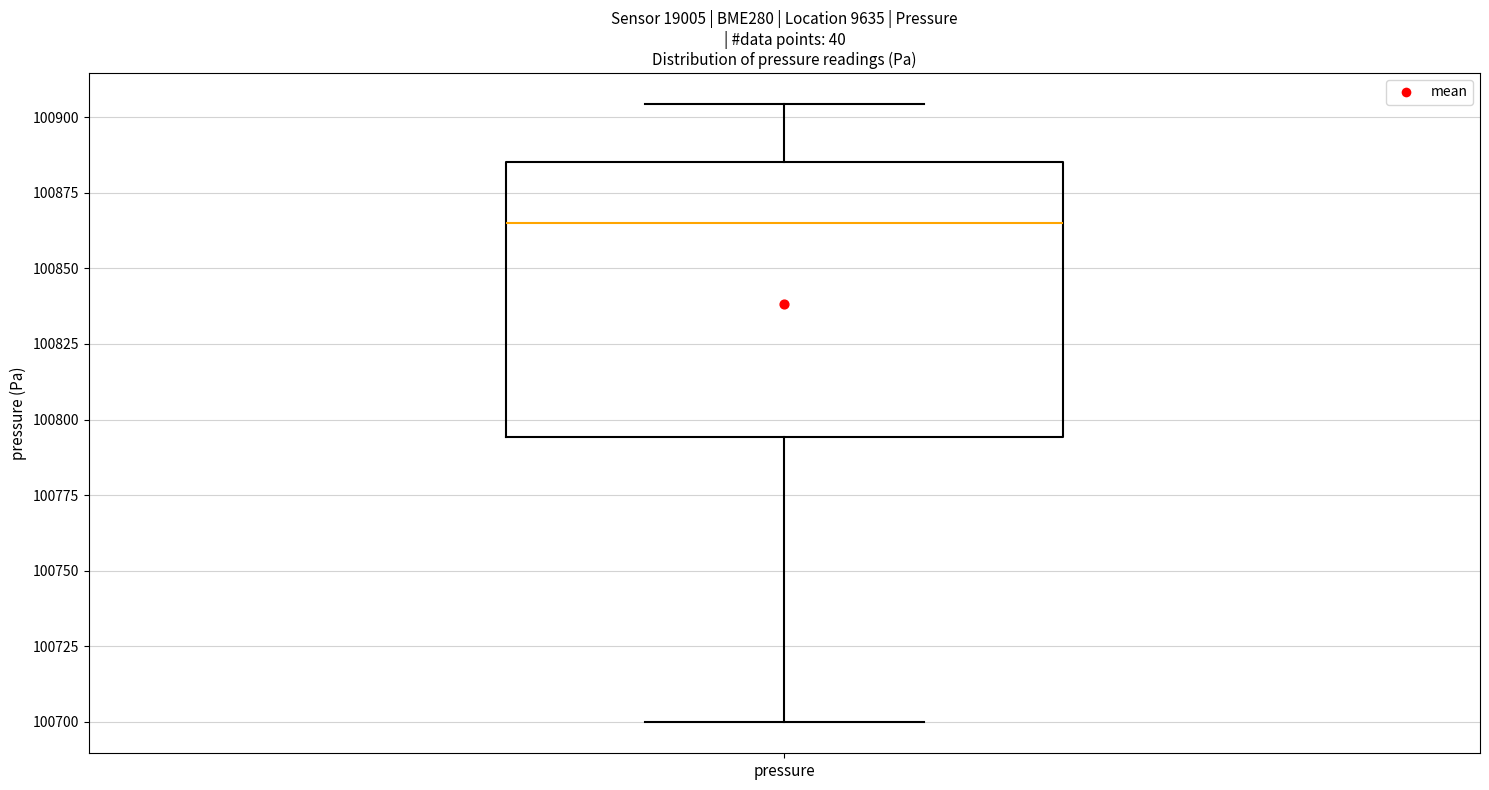

Where does the median line of the box for pressure sit on the y-axis? The values are not printed on the chart, so give them approximately, as read against the axis.

100865